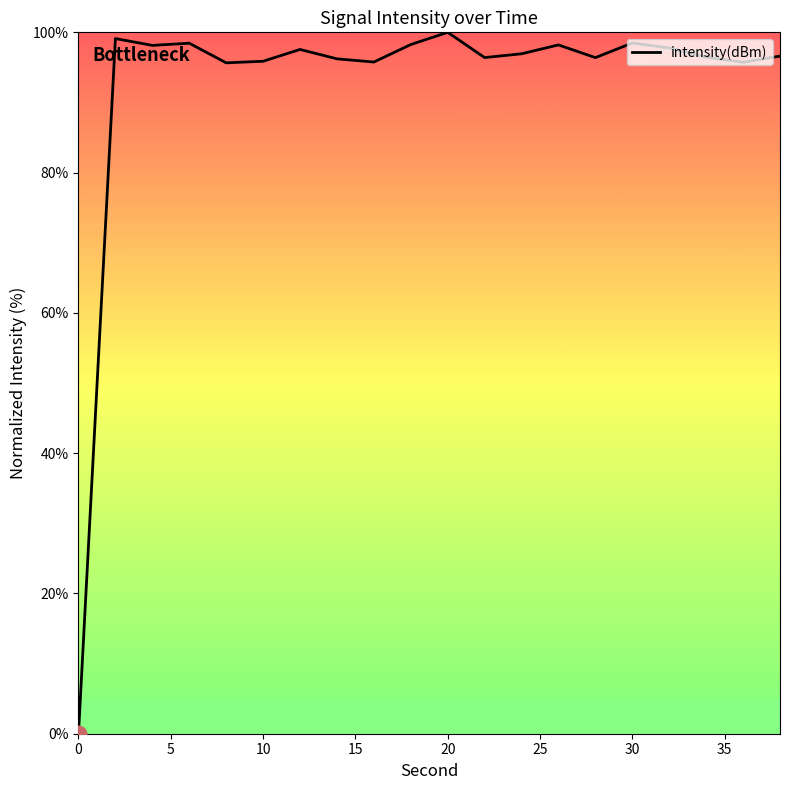

How many lines are shown in the chart?

1